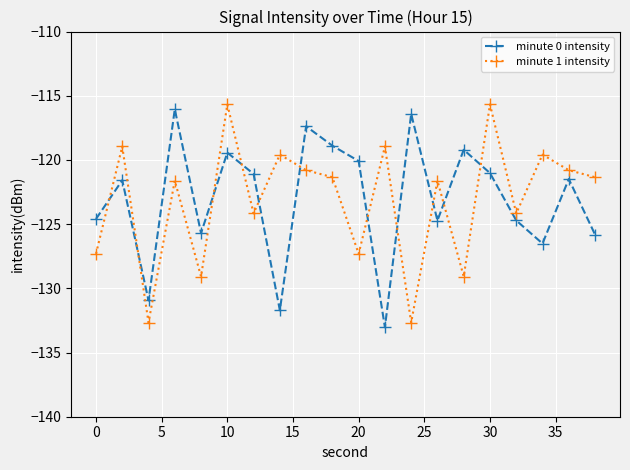

What is the value of the minute 1 intensity point at the 9th from the left?

-120.8